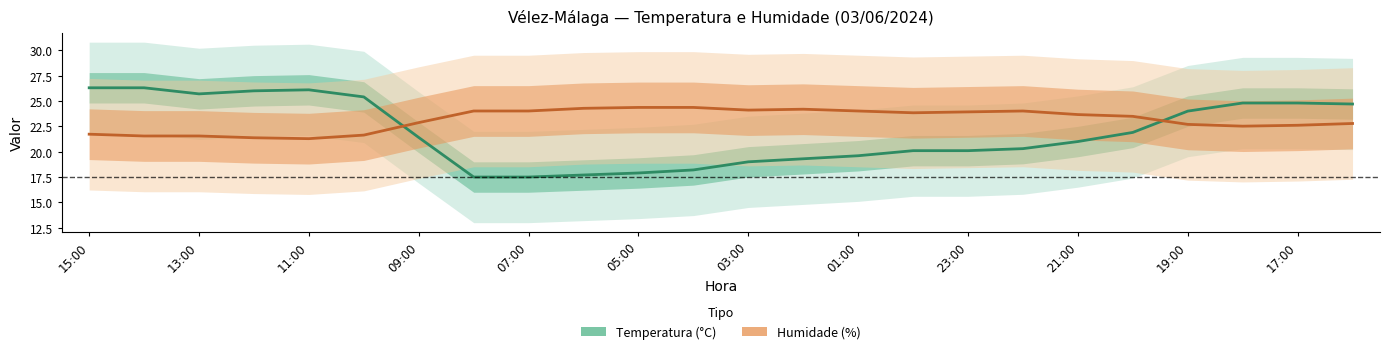

Reading left to right, transcribe all the data shown in this chart.

Temperatura (°C): 26.3	26.3	25.7	26.0	26.1	25.4	21.4	17.5	17.5	17.7	17.9	18.2	19.0	19.3	19.6	20.1	20.1	20.3	21.0	21.9	24.0	24.8	24.8	24.7
Humidade (%): 21.7	21.5	21.5	21.4	21.3	21.6	22.9	24.0	24.0	24.3	24.4	24.4	24.1	24.2	24.0	23.8	23.9	24.0	23.7	23.5	22.7	22.5	22.6	22.8